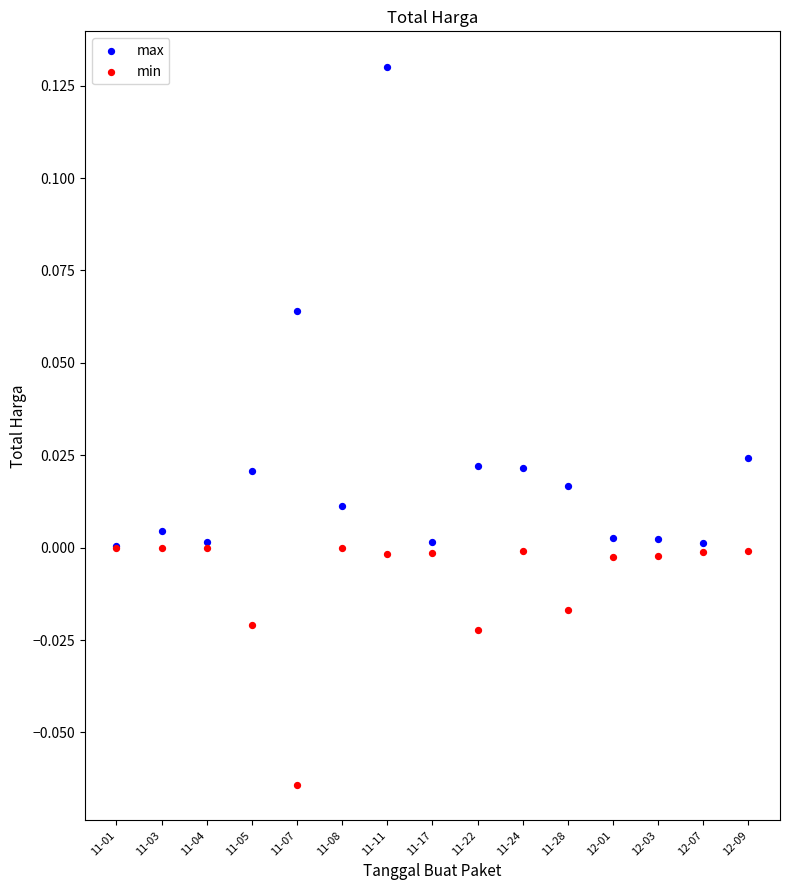

Which series has the widest spread of Y values?

max